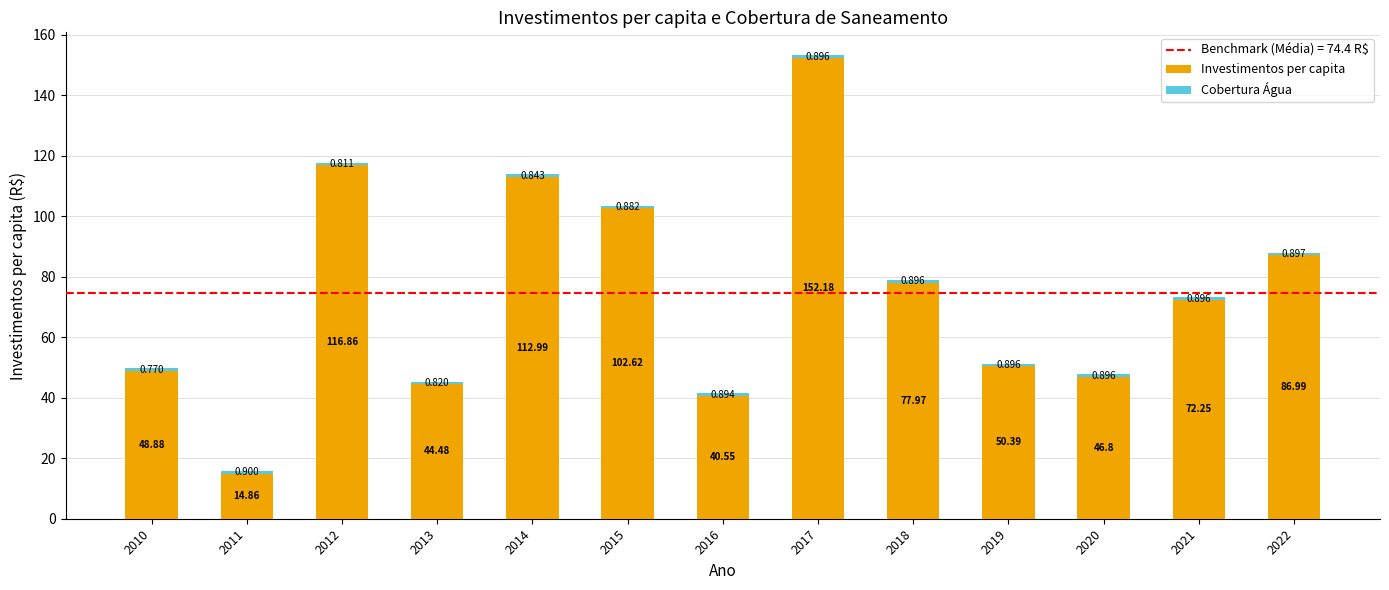

Does the chart contain stacked bars?

Yes